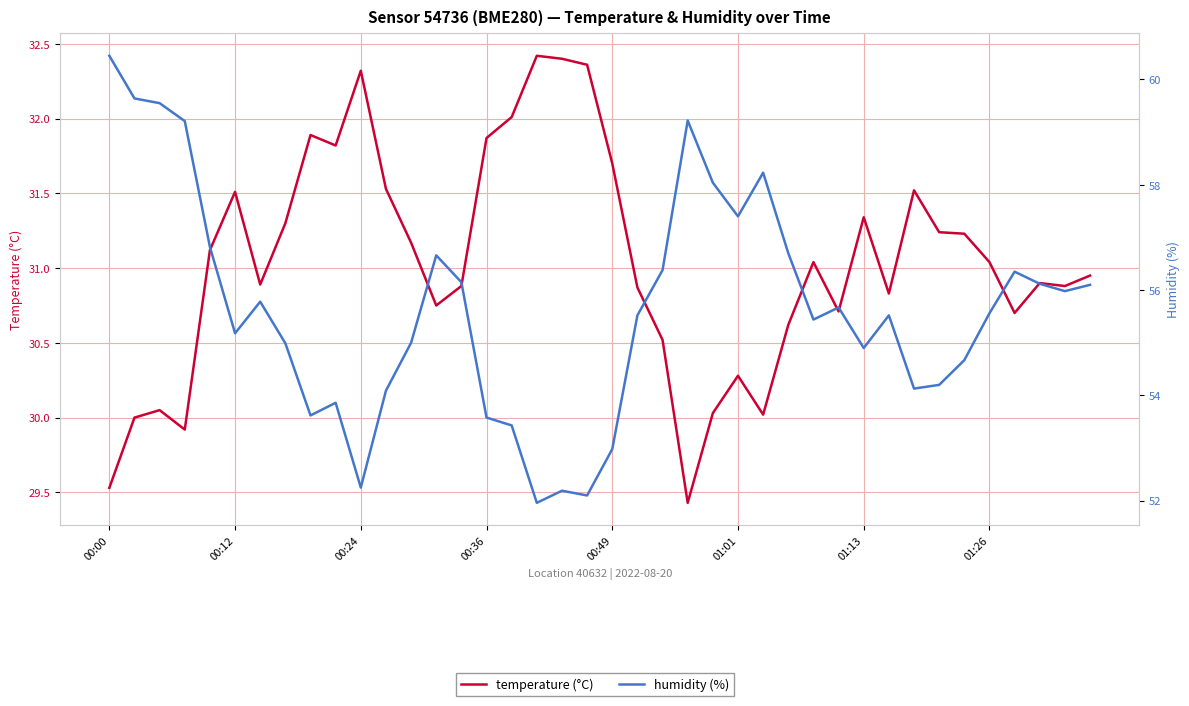

Rank the series by their maximum value, from highest to lowest.

humidity (%), temperature (°C)